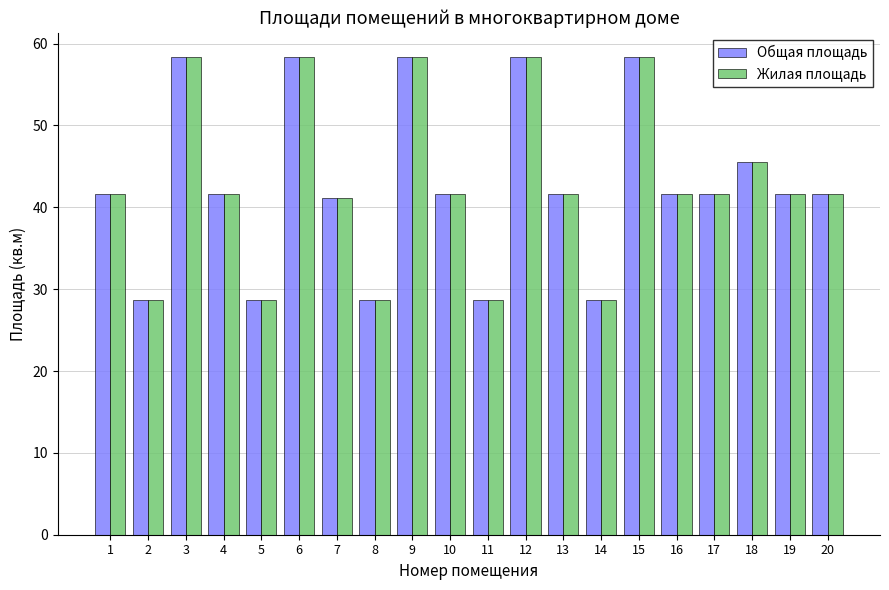

Reading right to left, list all the values displayed in this chart.

Общая площадь: 41.6	41.6	45.5	41.6	41.6	58.4	28.7	41.6	58.4	28.7	41.6	58.4	28.7	41.2	58.4	28.7	41.6	58.4	28.7	41.6
Жилая площадь: 41.6	41.6	45.5	41.6	41.6	58.4	28.7	41.6	58.4	28.7	41.6	58.4	28.7	41.2	58.4	28.7	41.6	58.4	28.7	41.6